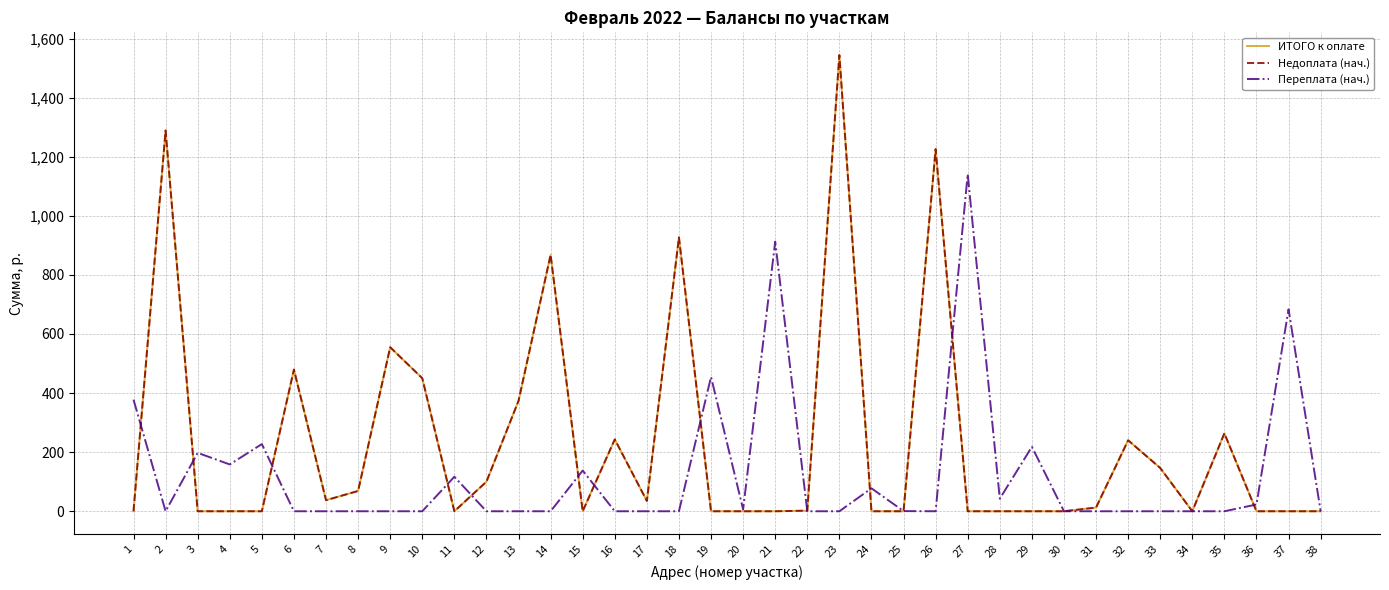

The ИТОГО к оплате series shows 1288.8 at 2. True or false?

True